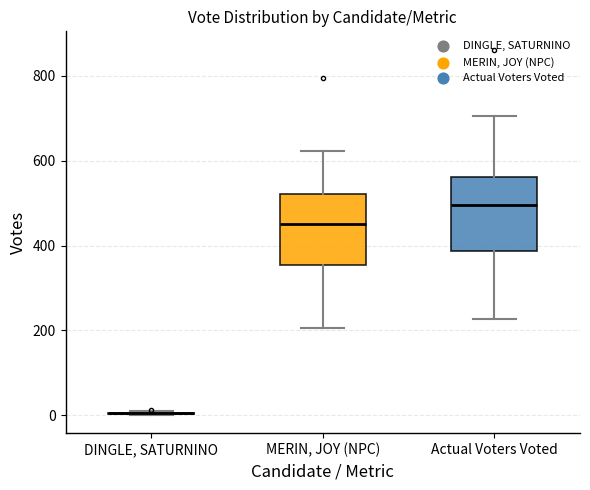

Reading left to right, transcribe this box plot: for each box, give where its median line is, the range the box spans, and where its two whiskers end, as read against the y-axis. The values are not printed on the chart, so give them approximately, as read against the axis.

DINGLE, SATURNINO: box collapsed to a line at 0, whiskers 0 to 20
MERIN, JOY (NPC): median 460, box 360 to 520, whiskers 200 to 620
Actual Voters Voted: median 500, box 380 to 560, whiskers 220 to 700